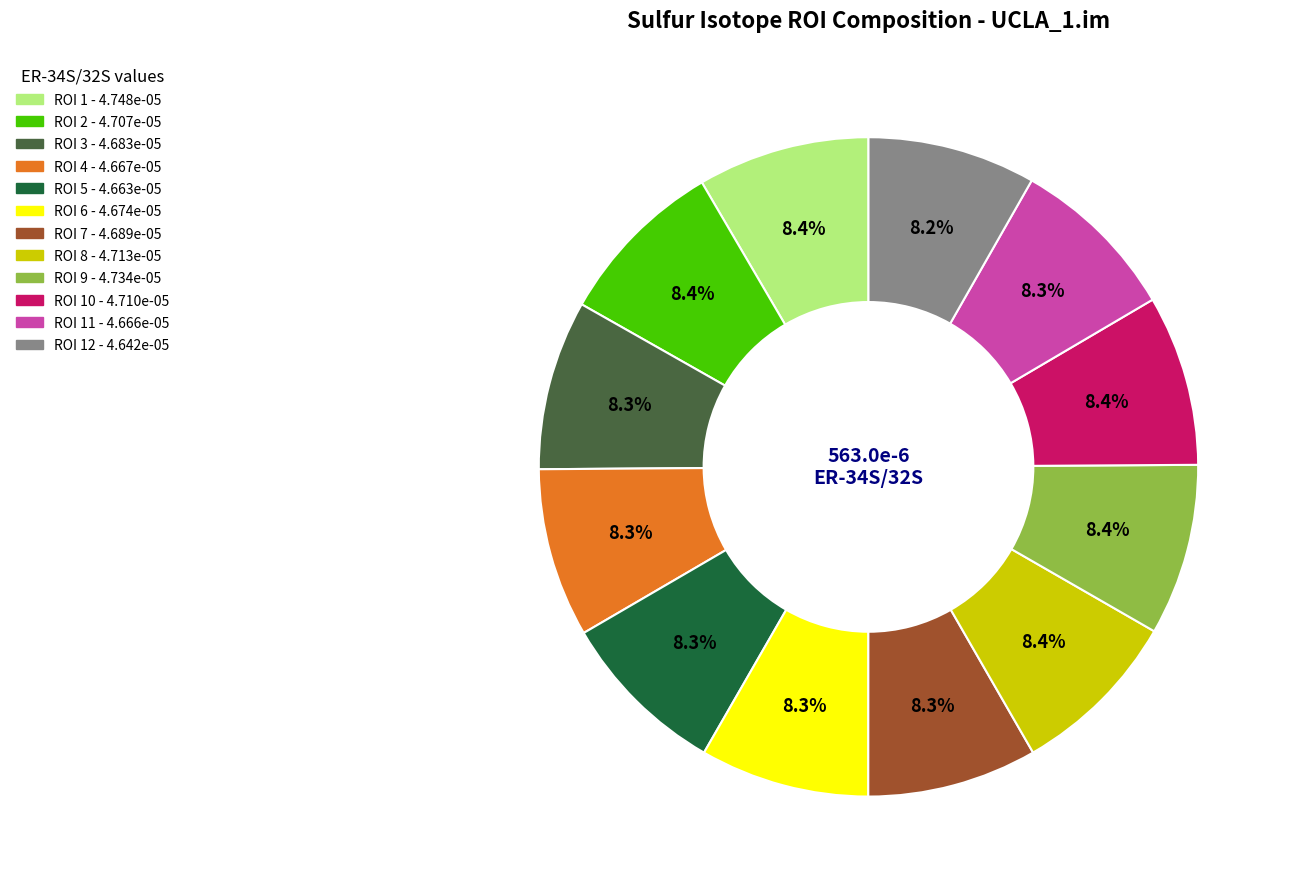

Is there a majority slice in this chart?

No